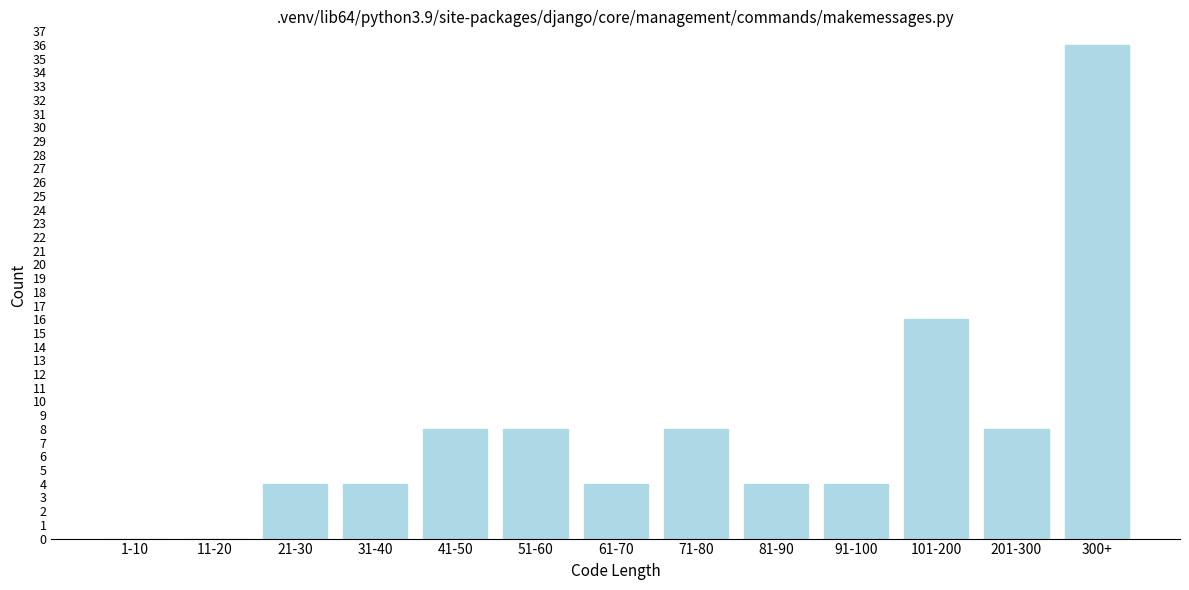

Reading left to right, what are all the values shown in this chart?

1-10=0	11-20=0	21-30=4	31-40=4	41-50=8	51-60=8	61-70=4	71-80=8	81-90=4	91-100=4	101-200=16	201-300=8	300+=36